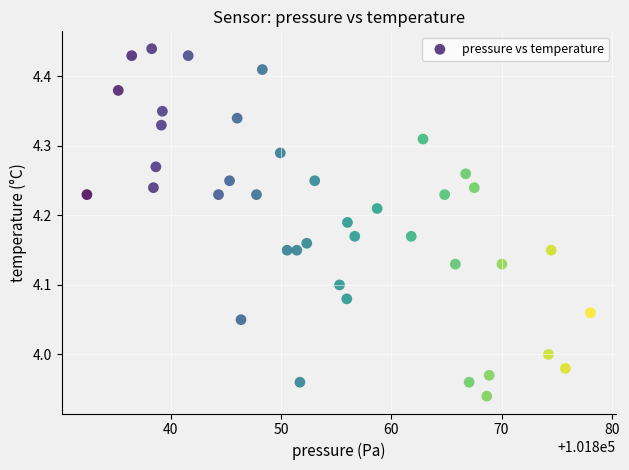

What is the range of X values (max minus min)?

45.6